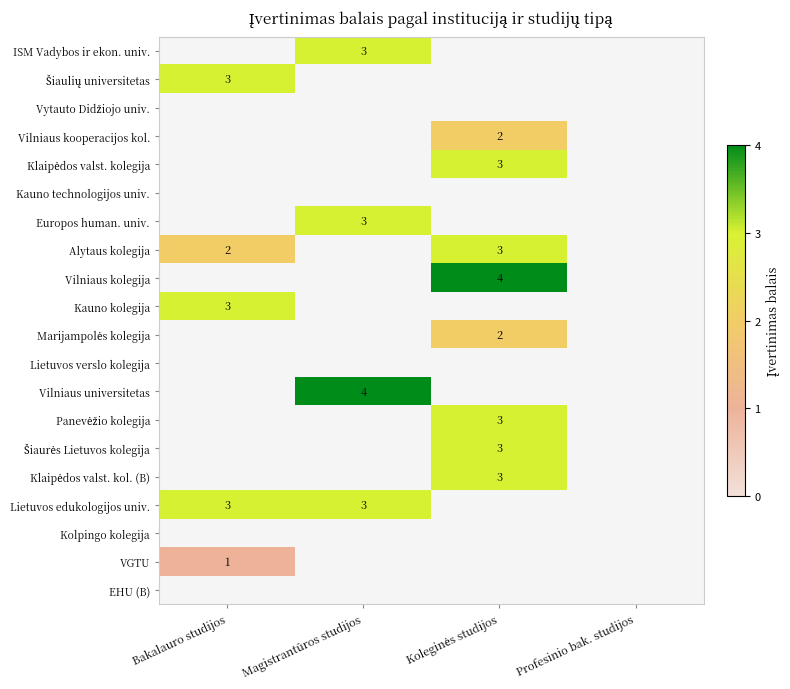

The value of Lietuvos edukologijos univ. at Bakalauro studijos is 1. True or false?

False